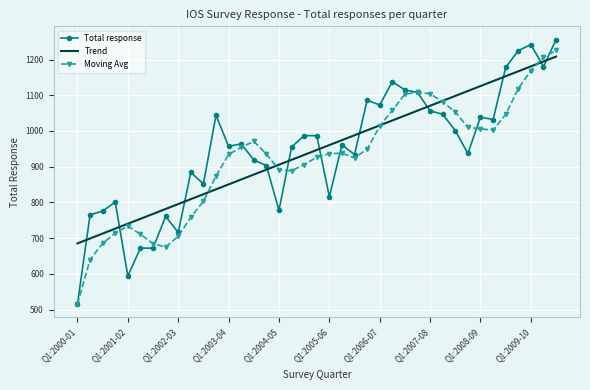

After their last crossing, which series has the higher values: Total response or Trend?

Total response